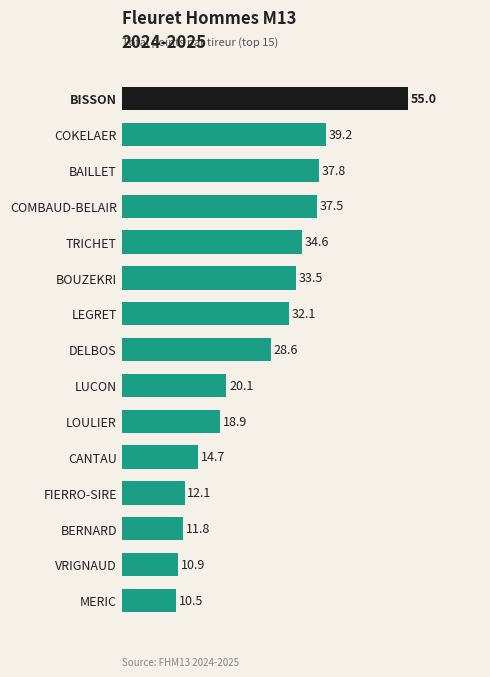

Is it true that the value at BAILLET is 37.8?

True